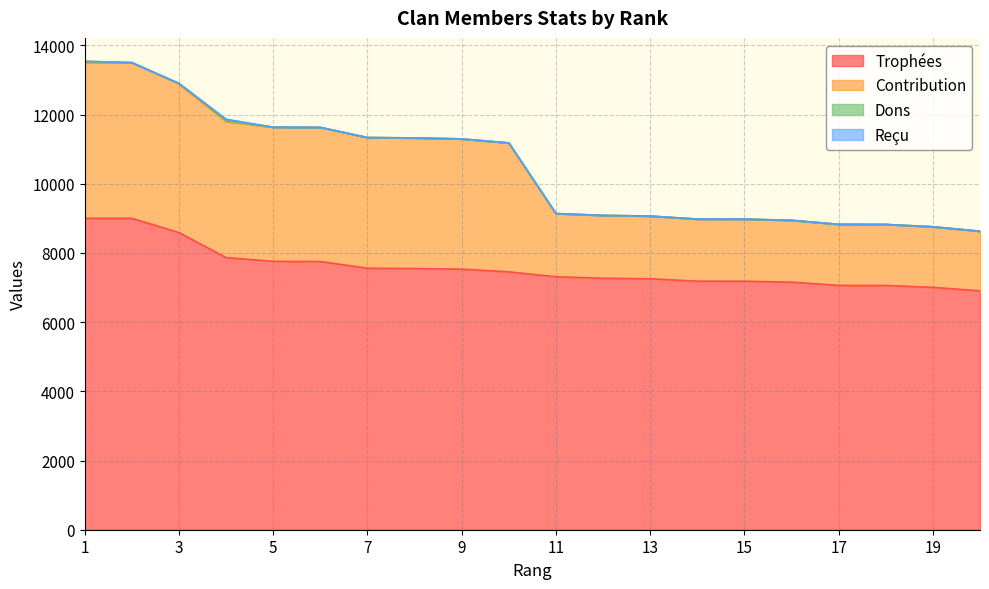

At 10, list the series in order from largest to smallest.

Trophées, Contribution, Dons, Reçu